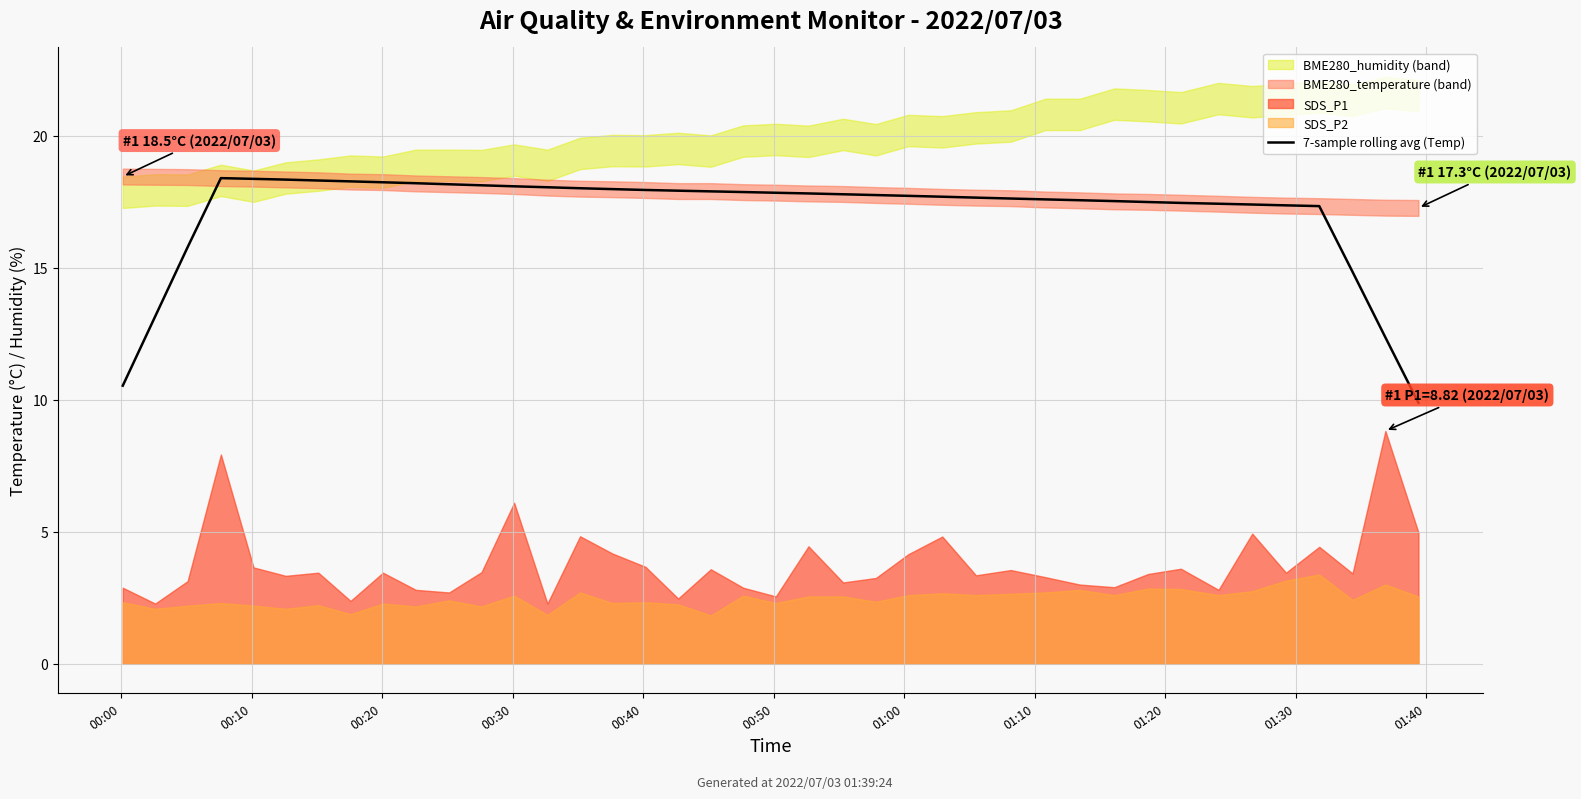

How many lines are shown in the chart?

1